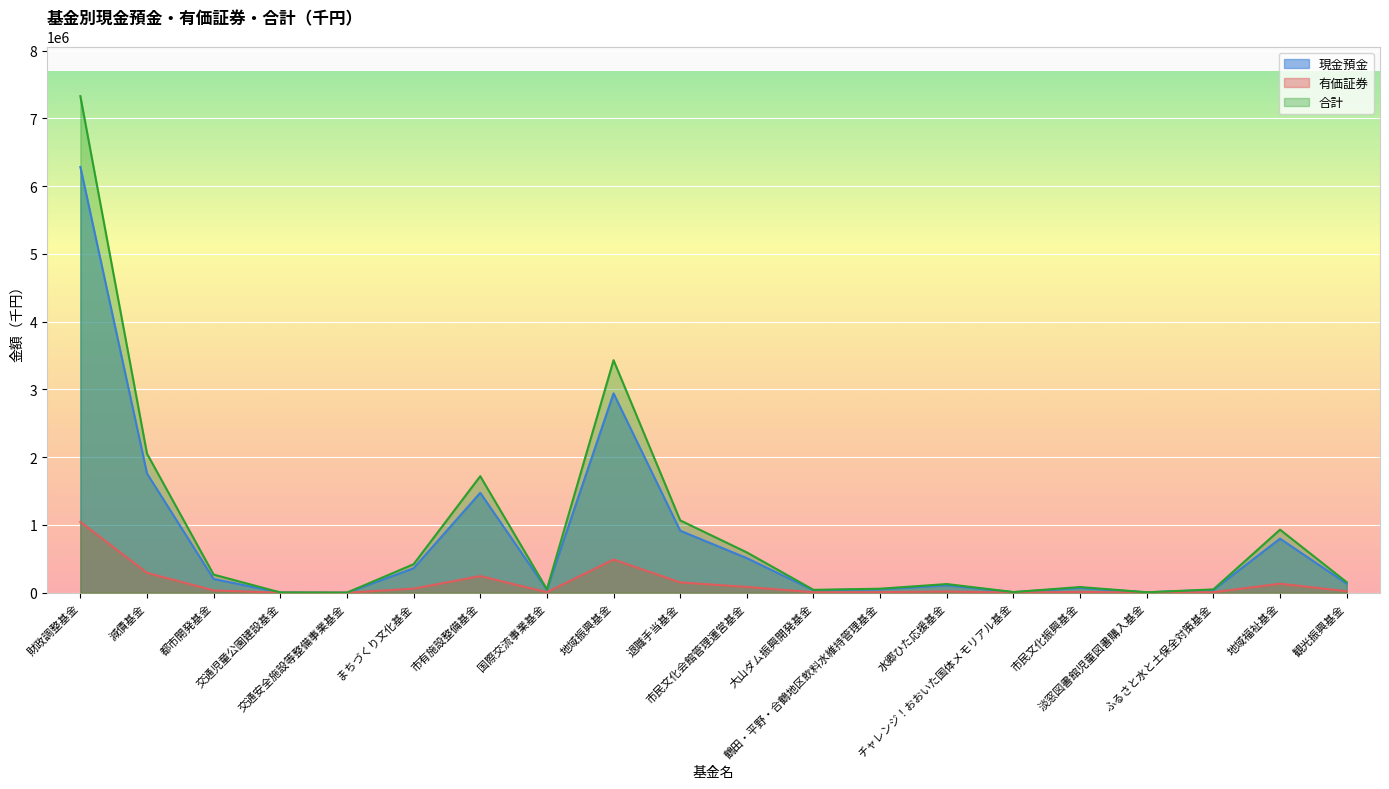

Reading left to right, transcribe all the data shown in this chart.

現金預金: 財政調整基金=6283819	減債基金=1759381	都市開発基金=202028	交通児童公園建設基金=3294	交通安全施設等整備事業基金=855	まちづくり文化基金=360646	市有施設整備基金=1474377	国際交流事業基金=43723	地域振興基金=2942368	退職手当基金=915226	市民文化会館管理運営基金=509982	大山ダム振興開発基金=36129	鶴田・平野・合鶴地区飲料水維持管理基金=50599	水郷ひた応援基金=109414	チャレンジ！おおいた国体メモリアル基金=8108	市民文化振興基金=71625	淡窓図書館児童図書購入基金=5391	ふるさと水と土保全対策基金=41697	地域福祉基金=797592	観光振興基金=133342
有価証券: 財政調整基金=1044979	減債基金=292580	都市開発基金=33597	交通児童公園建設基金=547	交通安全施設等整備事業基金=143	まちづくり文化基金=59974	市有施設整備基金=245186	国際交流事業基金=7271	地域振興基金=489306	退職手当基金=152200	市民文化会館管理運営基金=84809	大山ダム振興開発基金=6009	鶴田・平野・合鶴地区飲料水維持管理基金=8414	水郷ひた応援基金=18195	チャレンジ！おおいた国体メモリアル基金=1348	市民文化振興基金=11911	淡窓図書館児童図書購入基金=895	ふるさと水と土保全対策基金=6934	地域福祉基金=132638	観光振興基金=22174
合計: 財政調整基金=7328798	減債基金=2051962	都市開発基金=266896	交通児童公園建設基金=3842	交通安全施設等整備事業基金=998	まちづくり文化基金=420620	市有施設整備基金=1719563	国際交流事業基金=50994	地域振興基金=3431674	退職手当基金=1067426	市民文化会館管理運営基金=594791	大山ダム振興開発基金=42138	鶴田・平野・合鶴地区飲料水維持管理基金=59013	水郷ひた応援基金=127609	チャレンジ！おおいた国体メモリアル基金=9456	市民文化振興基金=83536	淡窓図書館児童図書購入基金=6286	ふるさと水と土保全対策基金=48631	地域福祉基金=930230	観光振興基金=155516